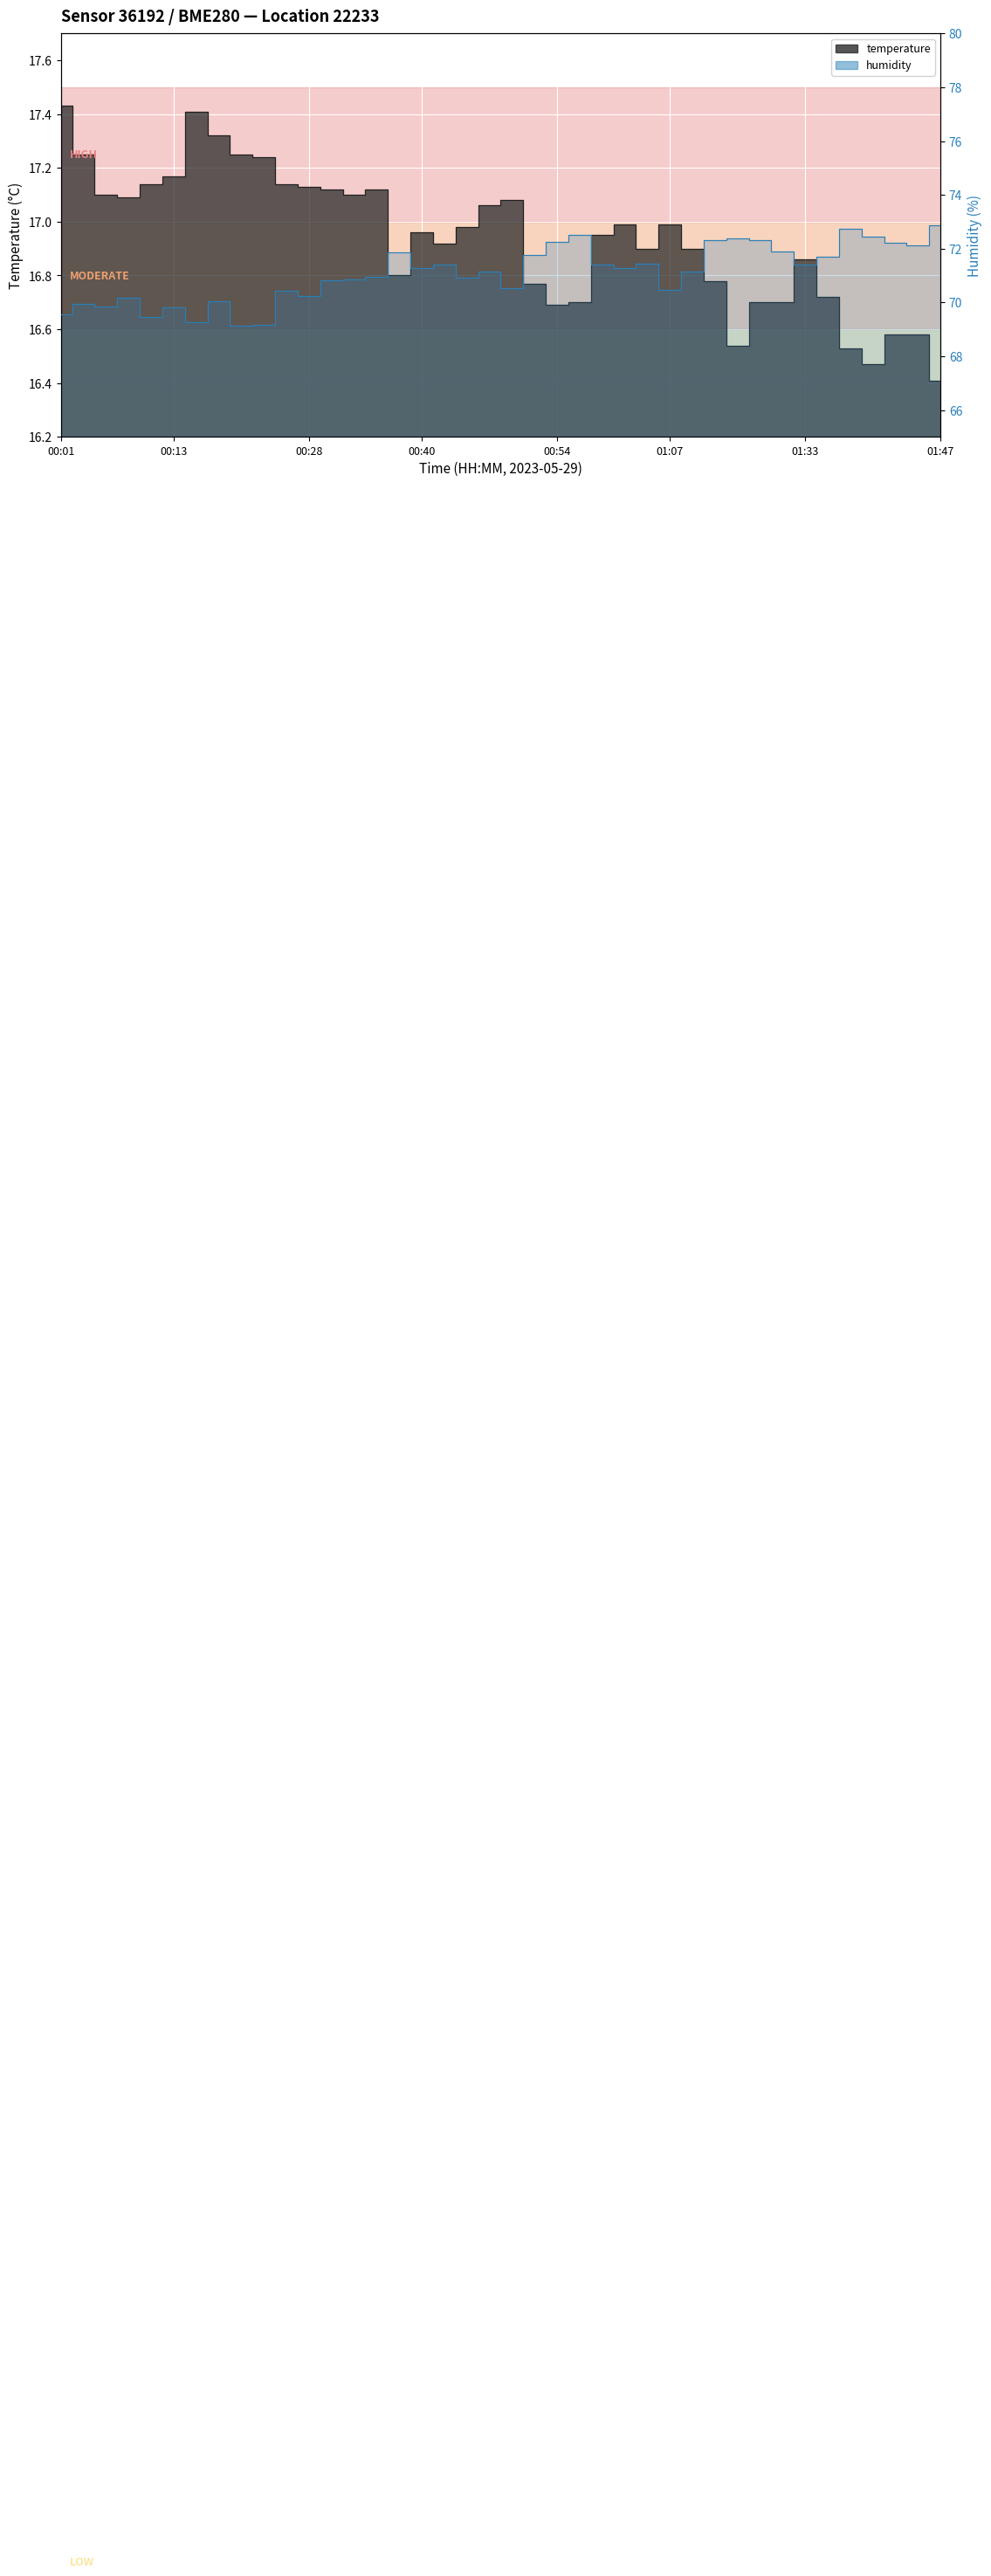

True or false: humidity has more than 2 points higher than both neighbors.

True